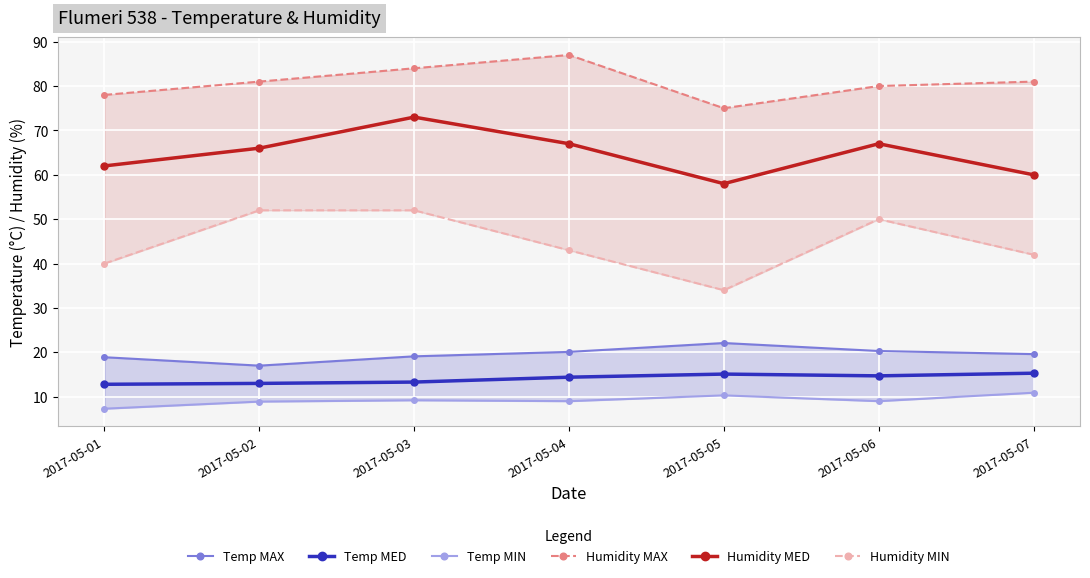

At which label does Temp MIN reach its peak?

2017-05-07